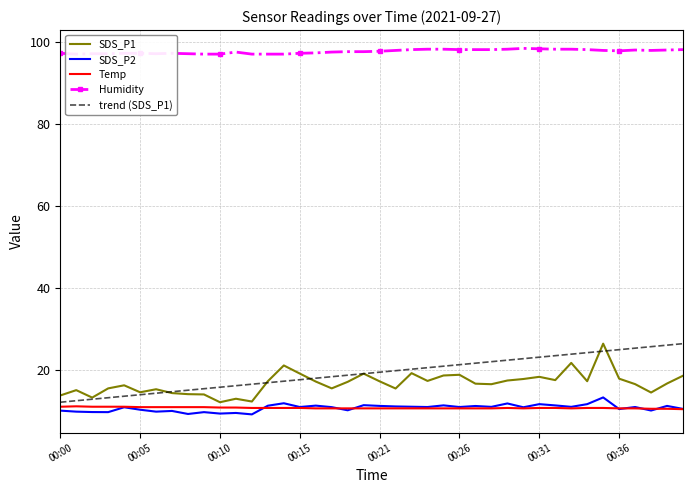

What is the greatest value displayed?

98.5